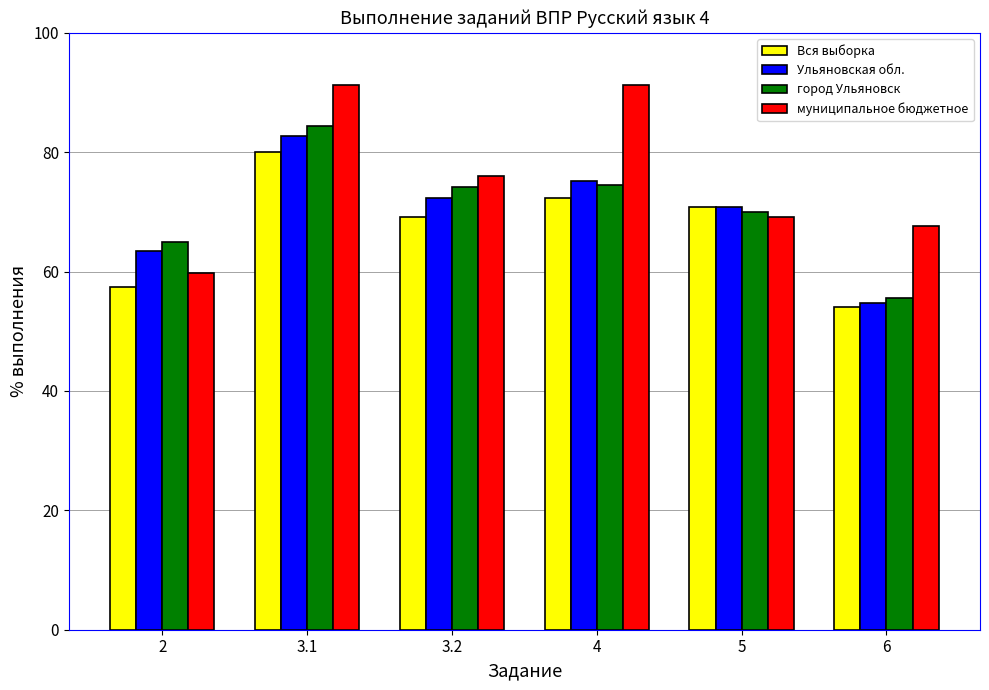

The value of муниципальное бюджетное at 6 is 67.7. True or false?

True